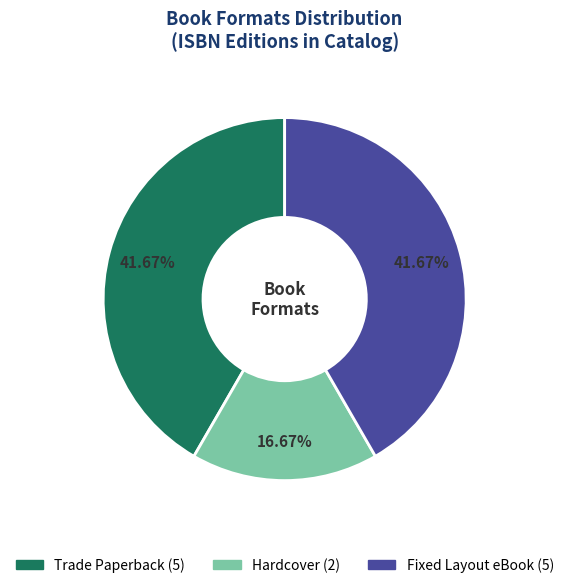

Count the number of slices in the pie.

3